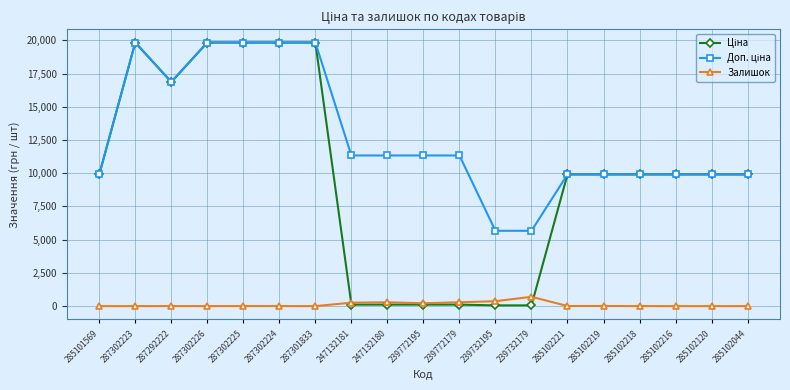

What is the difference between the highest and lowest values at 285102120?

9908.5